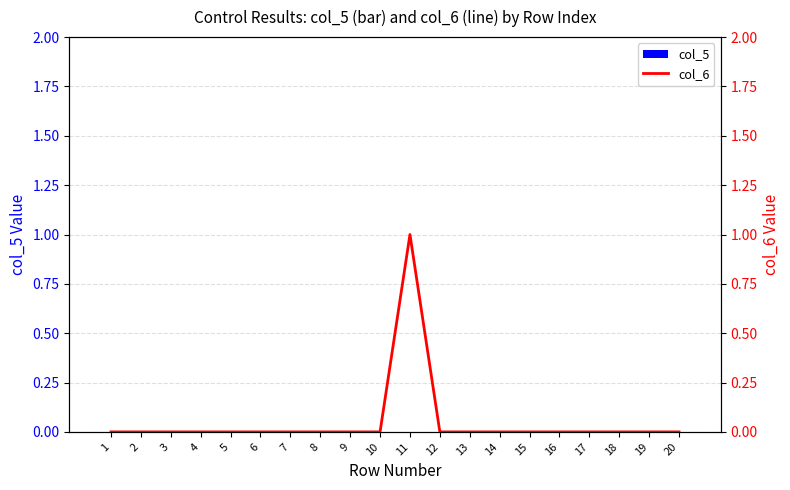

Where is col_5 (bar) nearest to the value 0?

1